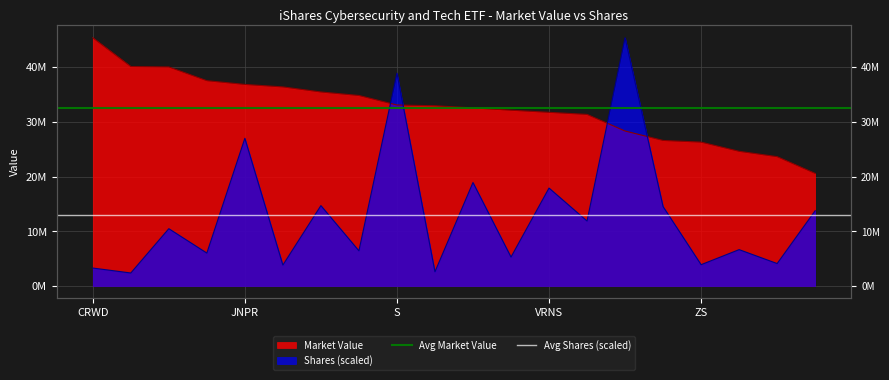

True or false: Avg Market Value has a value of 32537862.3 at JNPR.

True